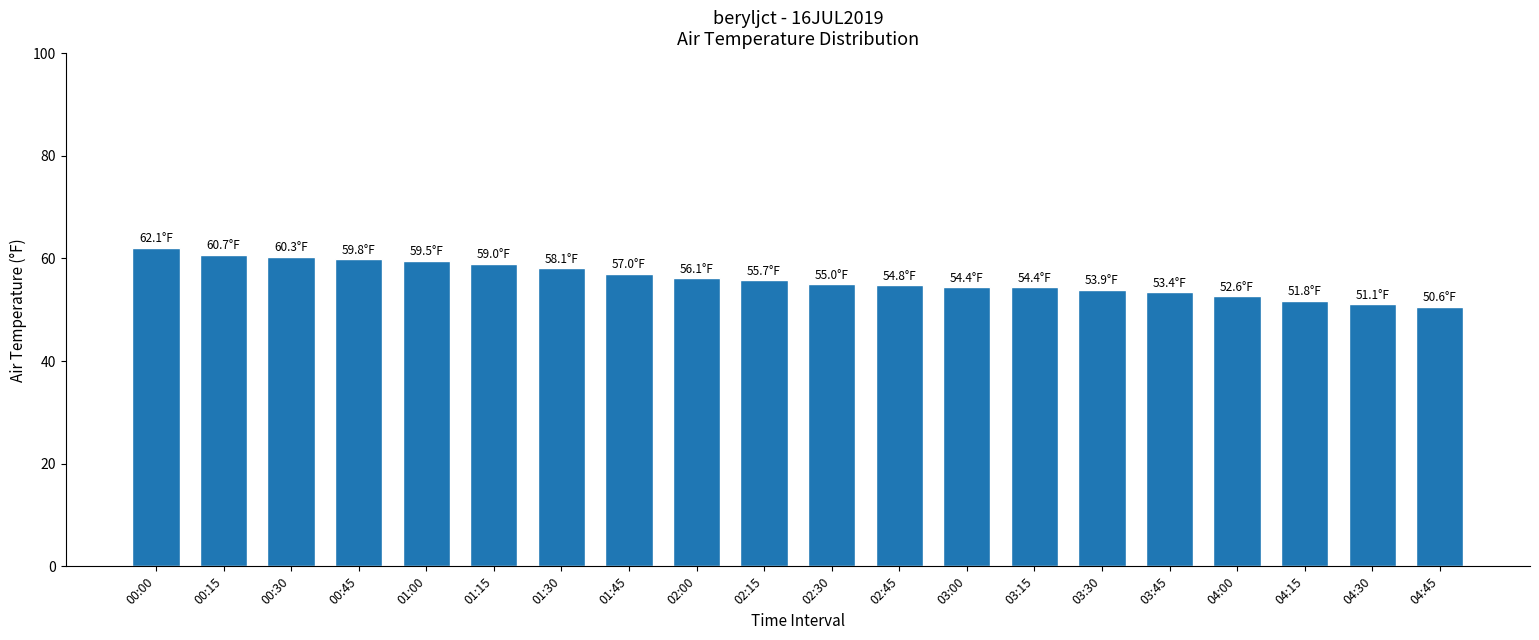

What is the sum of the values at 01:30 and 04:15?

109.9